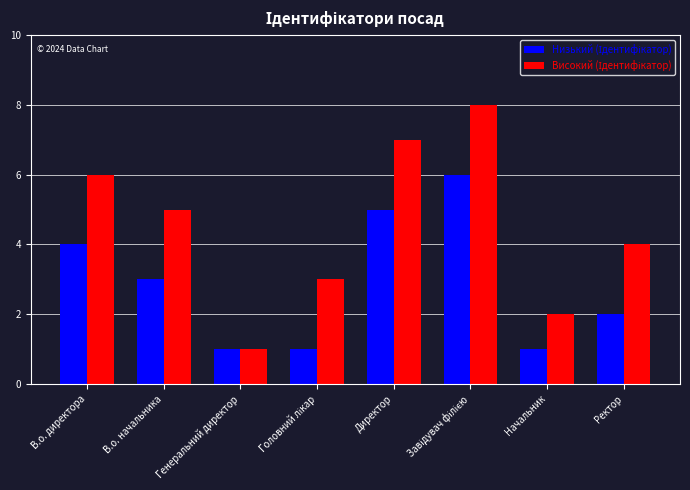

What is the total value across all series at В.о. директора?

10